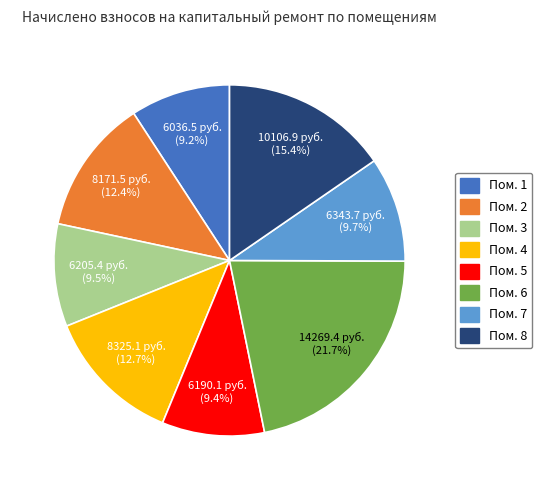

Does any single category account for the majority?

No